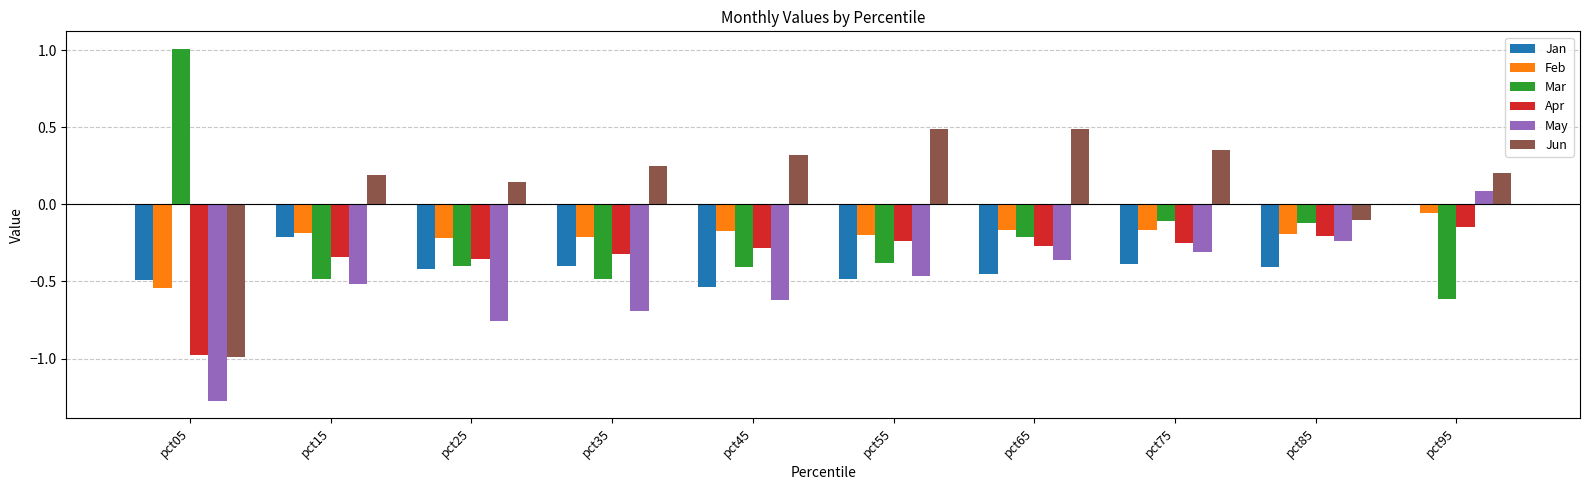

Between pct25 and pct55, which series saw the biggest shift?

Jun